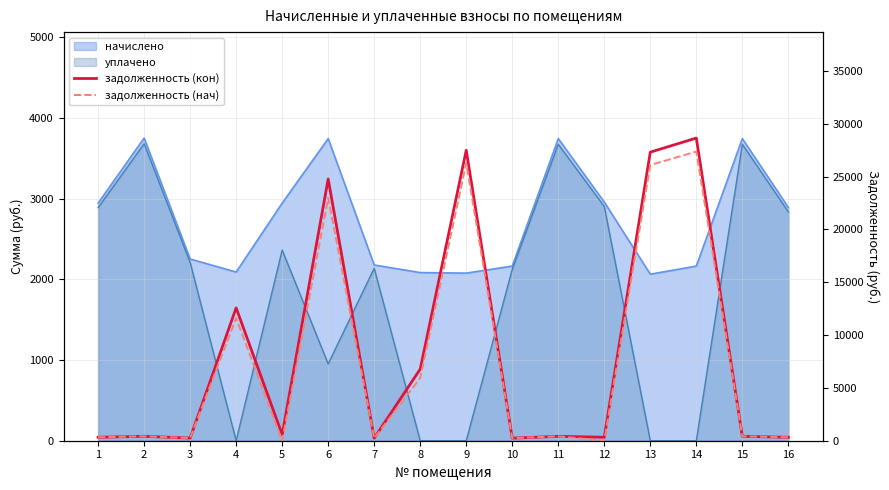

What is the sum of the задолженность (кон) values at 10 and 3?

490.8